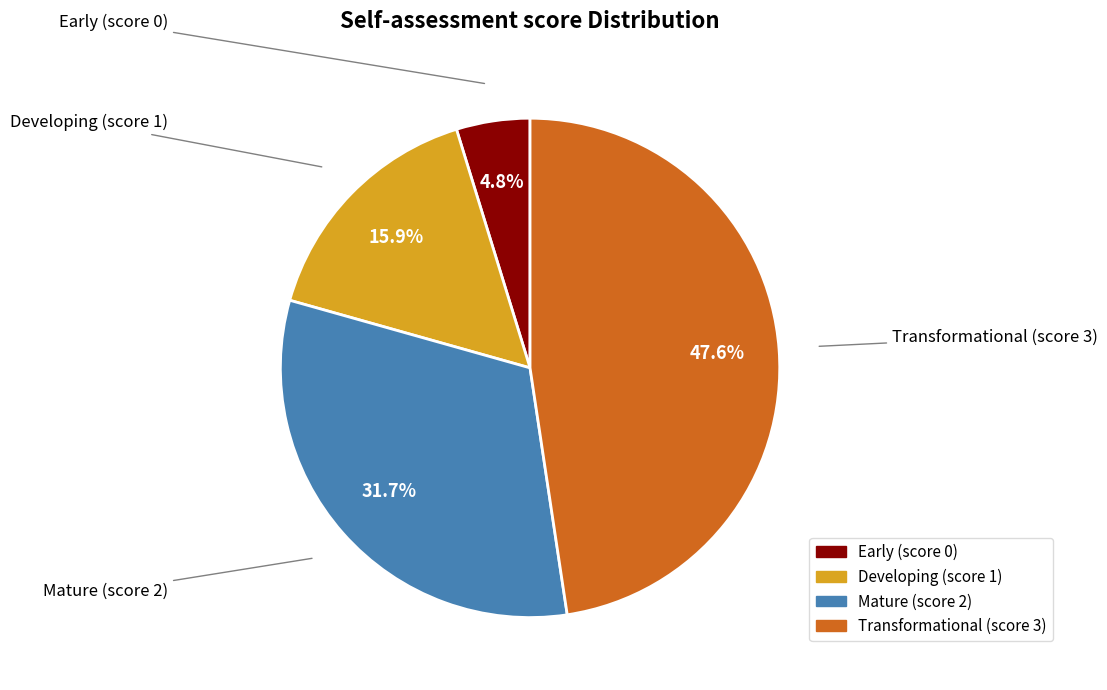

Which slice is the largest?

Transformational (score 3)